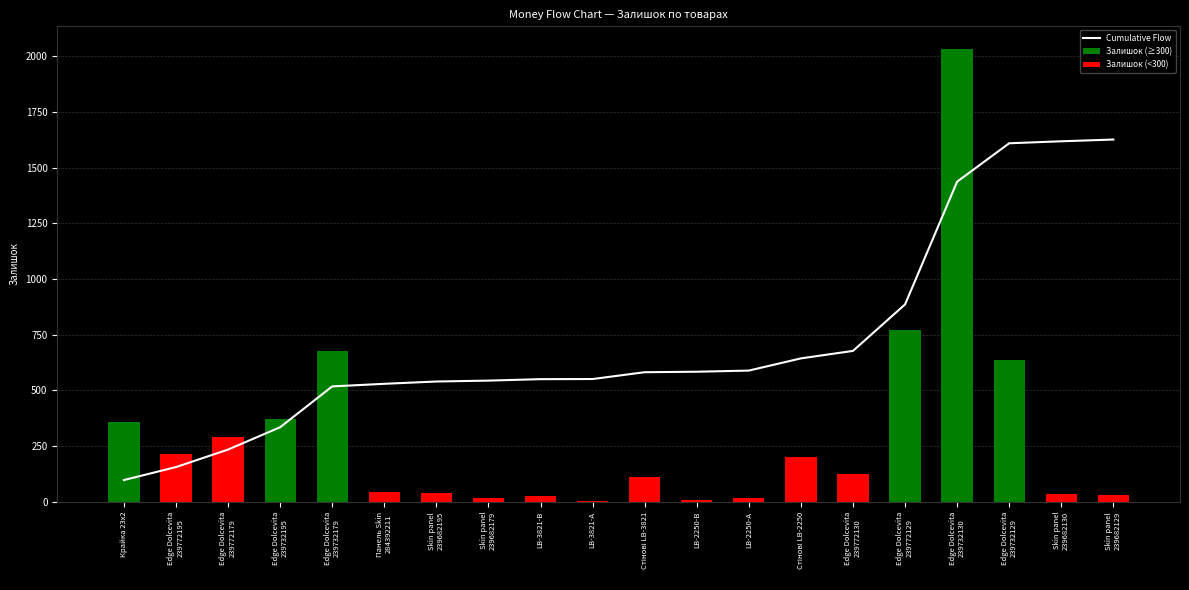

What is the sum of all values?

14309.6